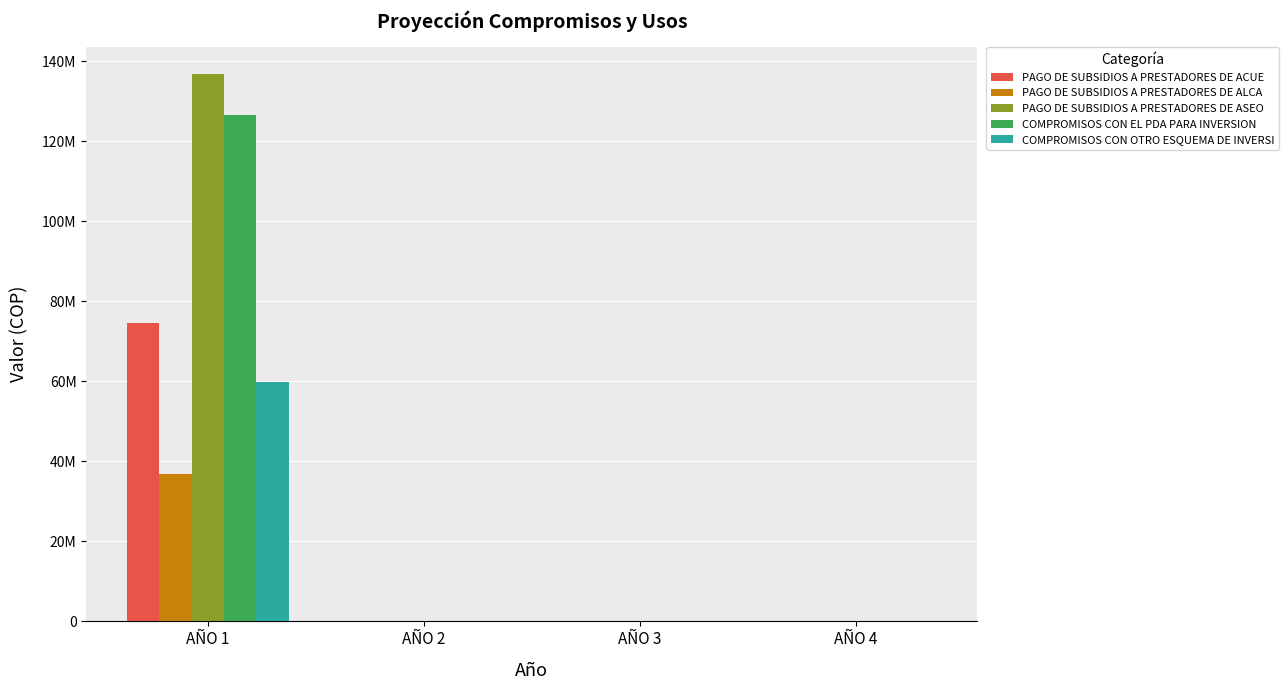

Which series has the widest spread of values?

PAGO DE SUBSIDIOS A PRESTADORES DE ASEO